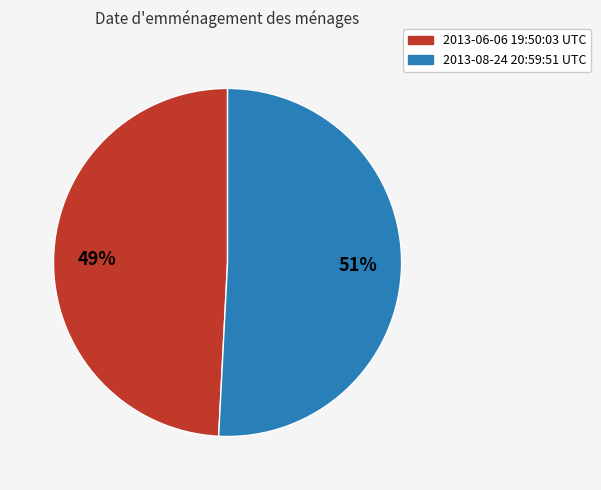

To the nearest percent, what is the combined percentage of 2013-06-06 19:50:03 UTC and 2013-08-24 20:59:51 UTC?

100%